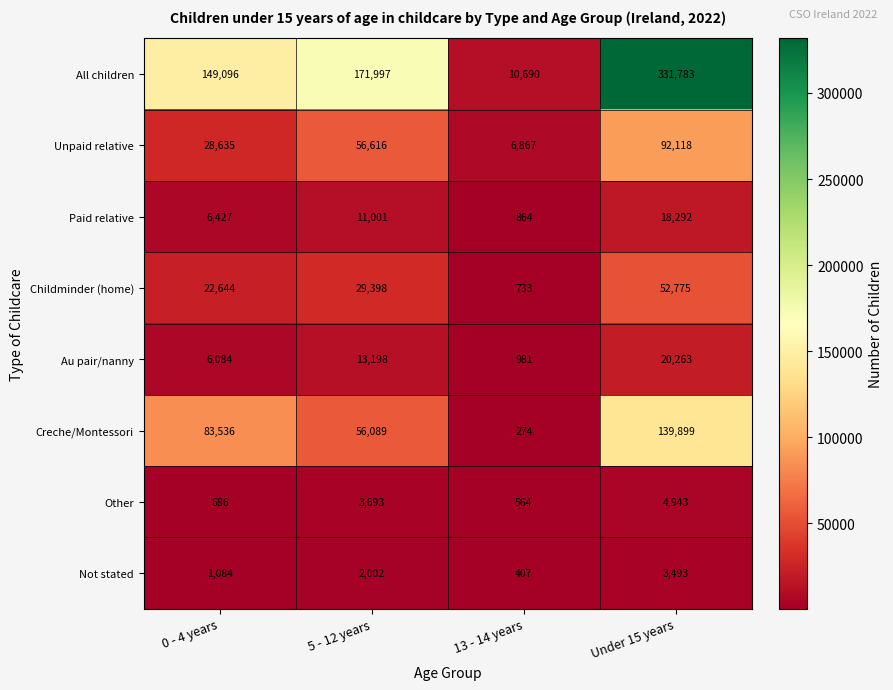

At which category does the chart reach its peak across all series?

Under 15 years